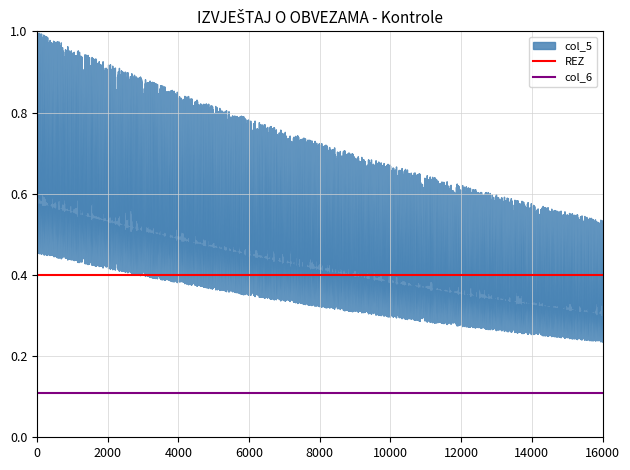

Does the chart display data point markers on the line(s)?

No